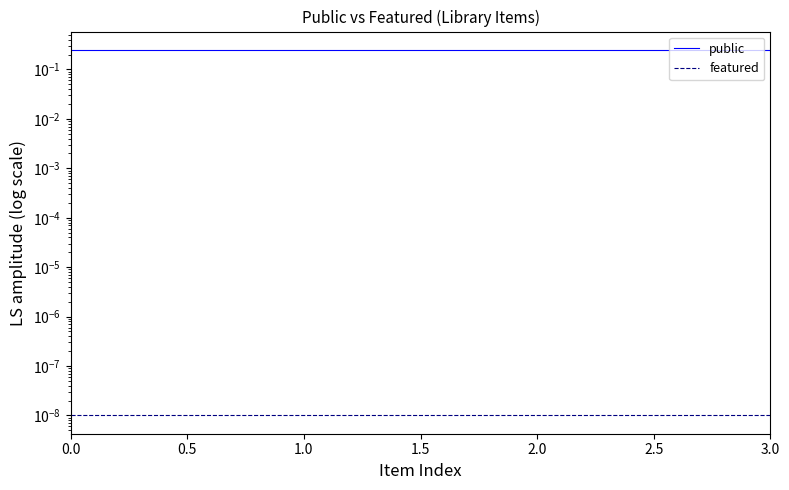

True or false: featured and public intersect in this chart.

False